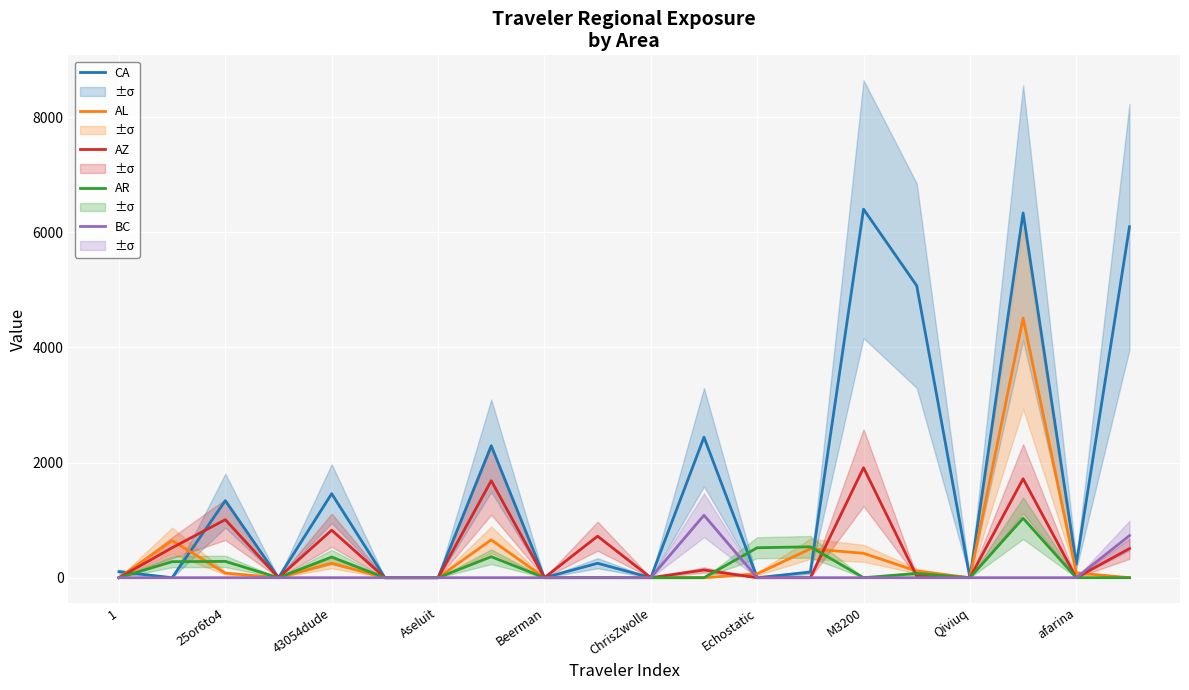

Which series has the largest total across all categories?

CA